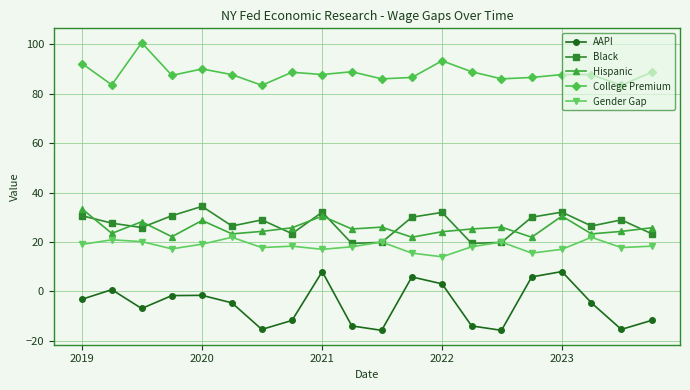

What is the difference between the second highest and minimum values in the AAPI series?

23.8